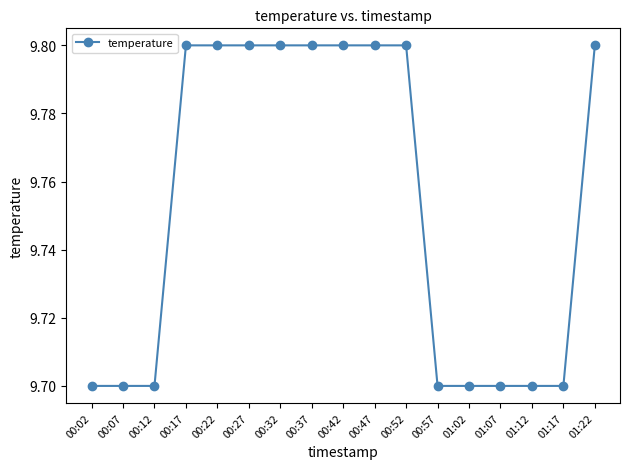

What is the value of the 16th point from the left?

9.7